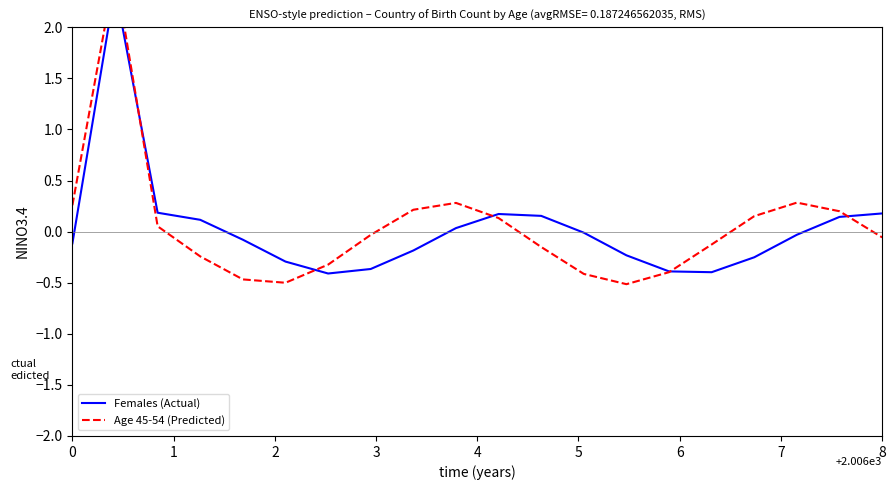

List the series in order of their overall mean, lowest first.

Females (Actual), Age 45-54 (Predicted)